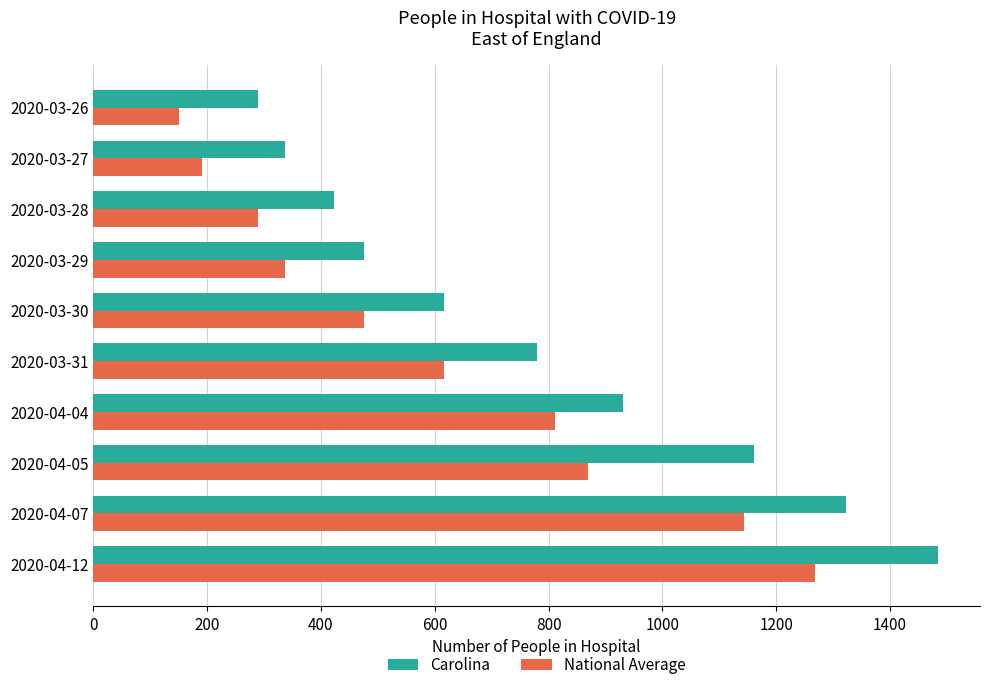

Count the number of categories in the chart.

10